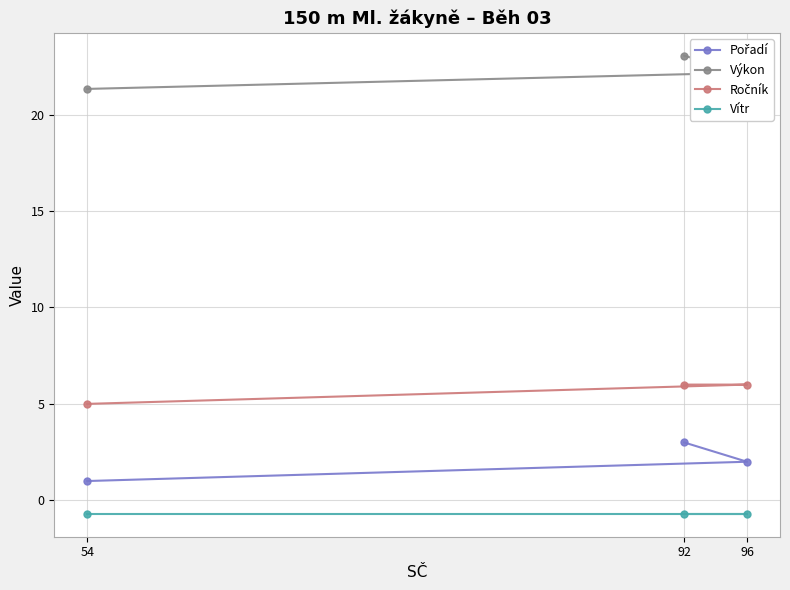

How many lines are shown in the chart?

4